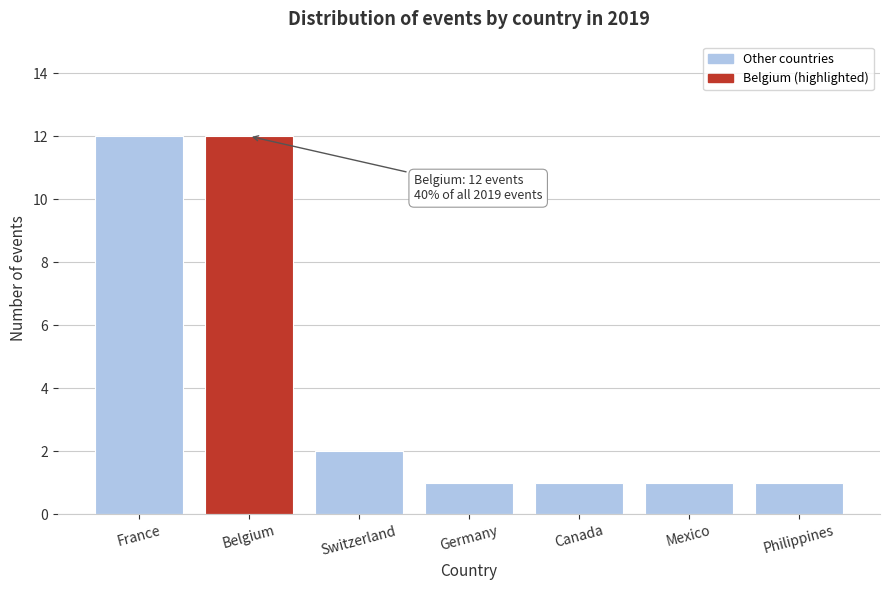

Reading right to left, what are all the values shown in this chart?

1	1	1	1	2	12	12